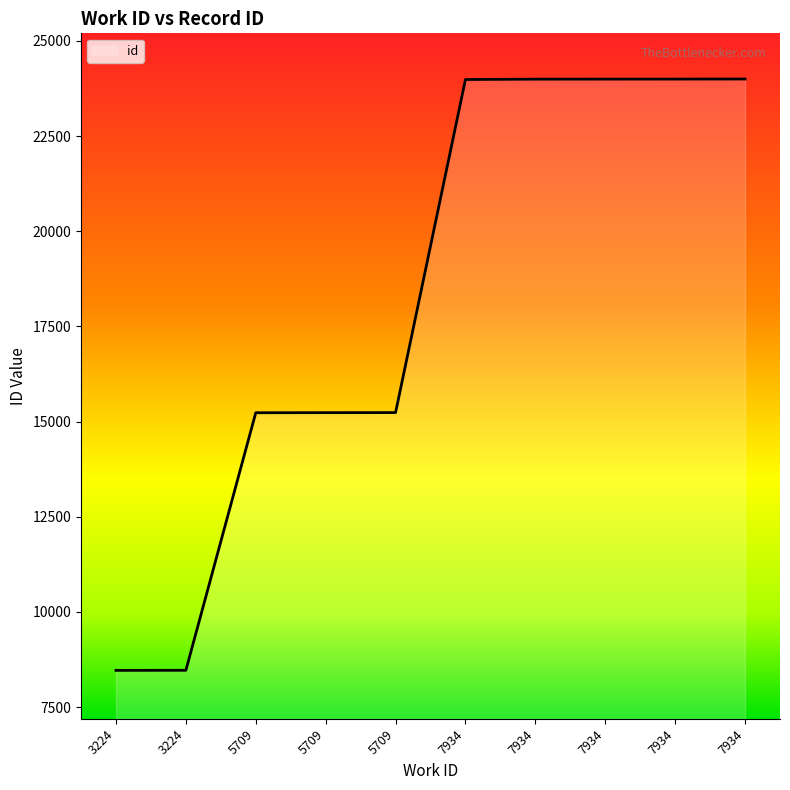

Reading left to right, transcribe all the data shown in this chart.

3224=8466	3224=8468	5709=15233	5709=15235	5709=15237	7934=23985	7934=23994	7934=23995	7934=23996	7934=23998